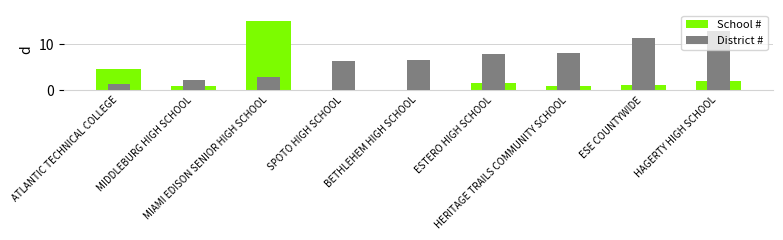

At ESTERO HIGH SCHOOL, list the series in order from largest to smallest.

District #, School #